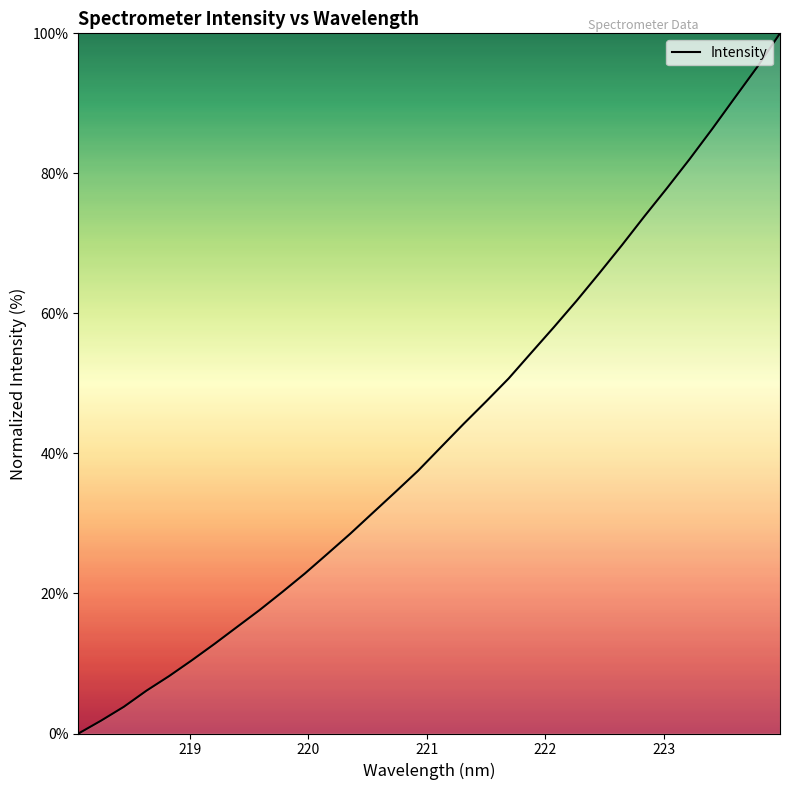

What is the difference between the maximum and minimum values?

100.0